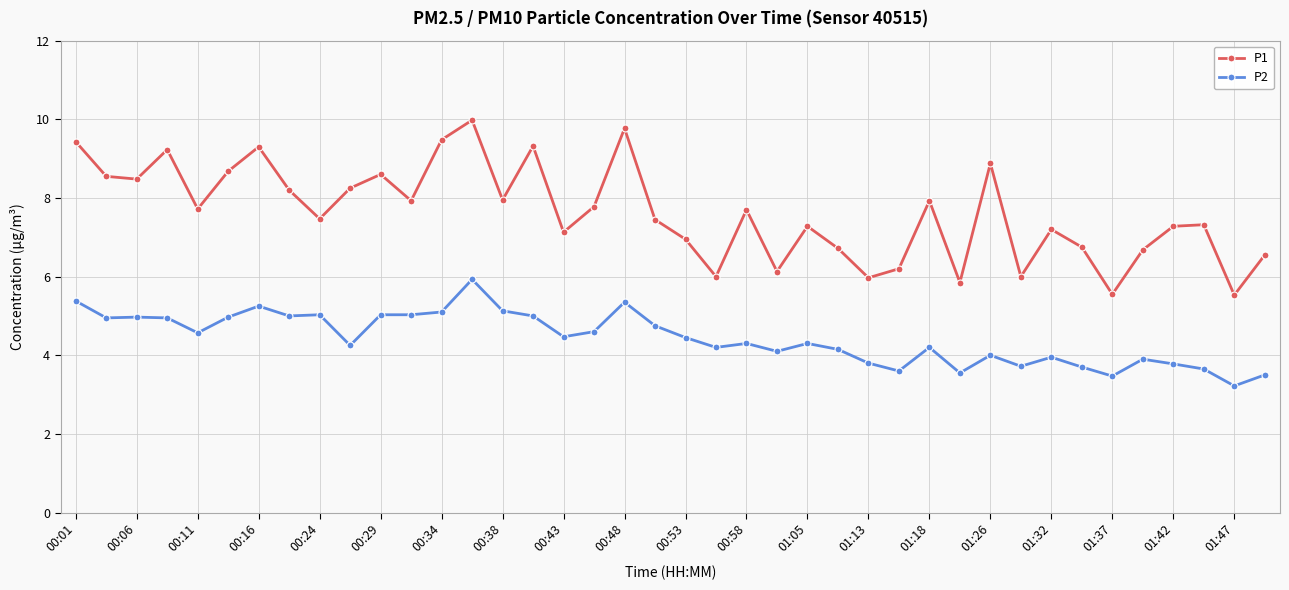

How many interior local valleys does the P1 series have?

13